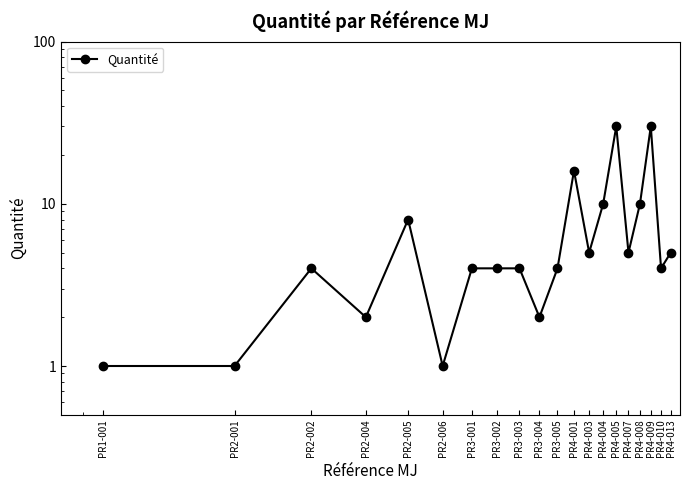

Reading right to left, list all the values displayed in this chart.

PR4-013=5	PR4-010=4	PR4-009=30	PR4-008=10	PR4-007=5	PR4-005=30	PR4-004=10	PR4-003=5	PR4-001=16	PR3-005=4	PR3-004=2	PR3-003=4	PR3-002=4	PR3-001=4	PR2-006=1	PR2-005=8	PR2-004=2	PR2-002=4	PR2-001=1	PR1-001=1